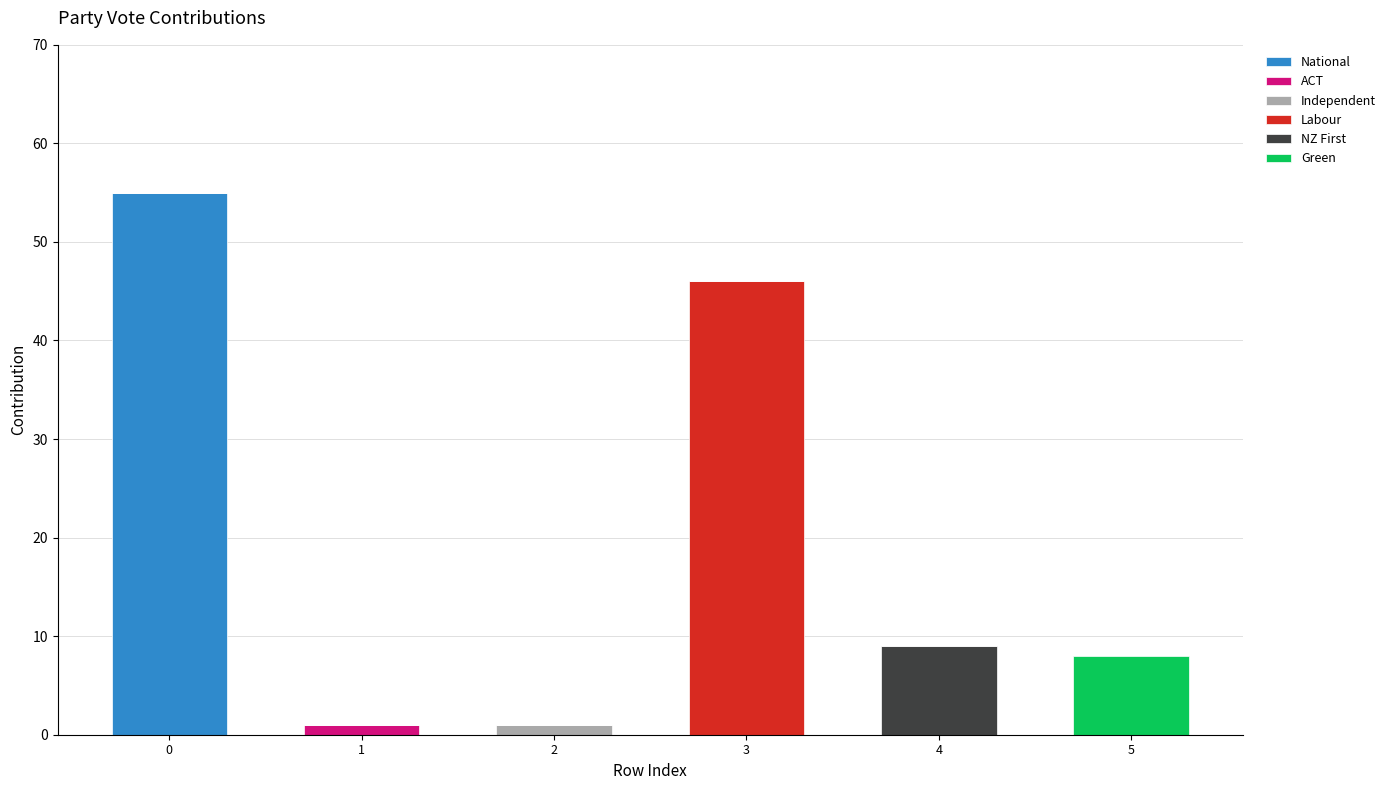

True or false: National has a value of 30 at 4.

False